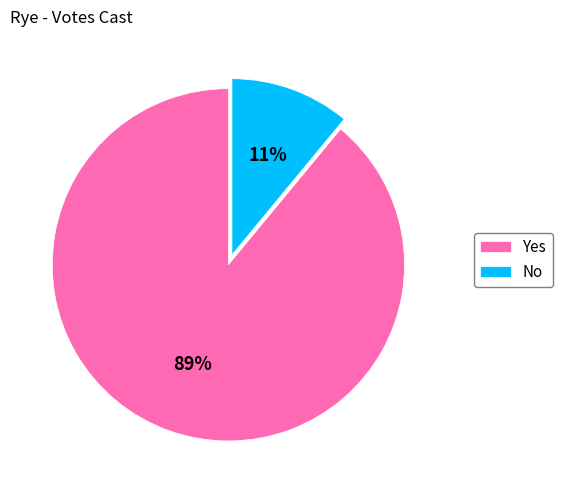

What is the smallest slice in the pie chart?

No